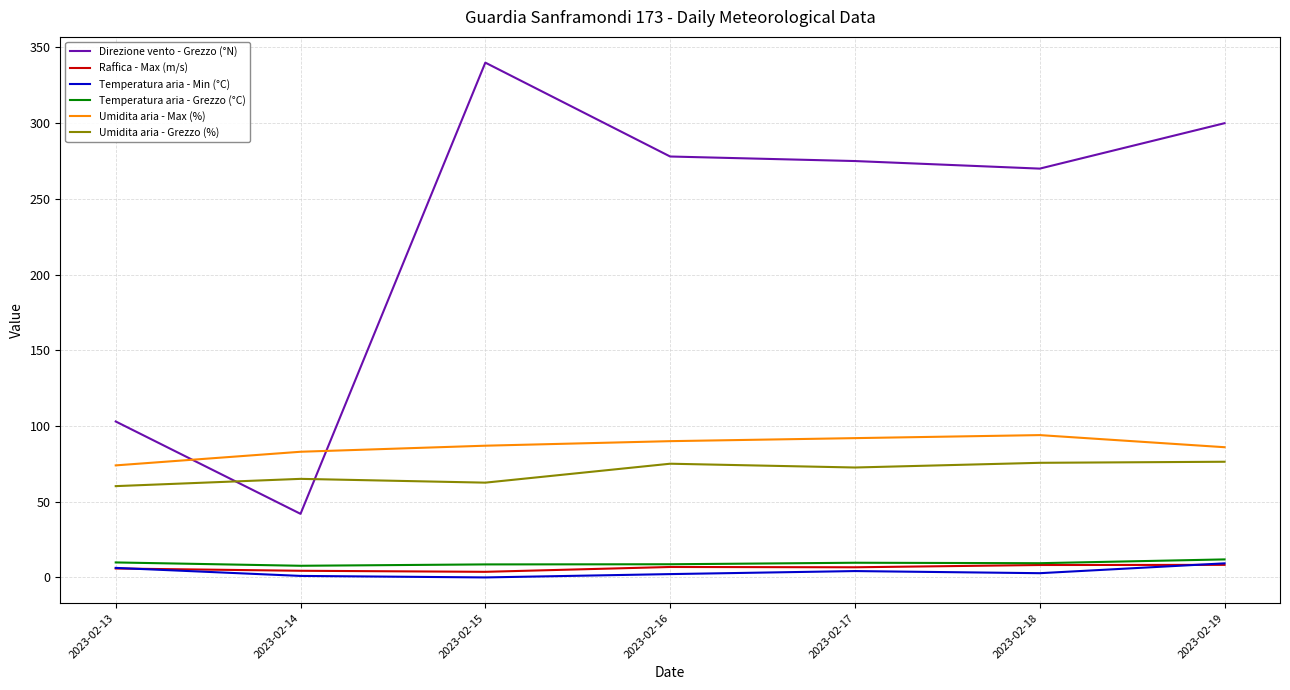

The Temperatura aria - Min (°C) series shows 0.0 at 2023-02-15. True or false?

True